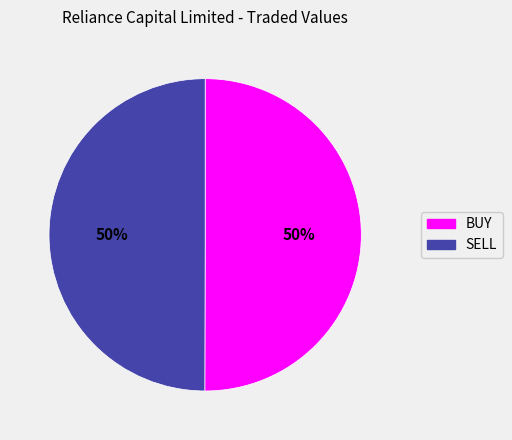

Approximately how many times larger is the value at BUY compared to SELL?

1.0